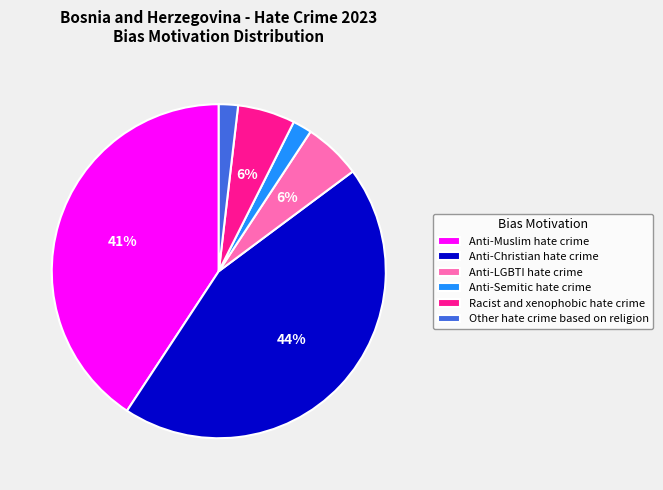

Is there any slice that represents more than half of the pie?

No